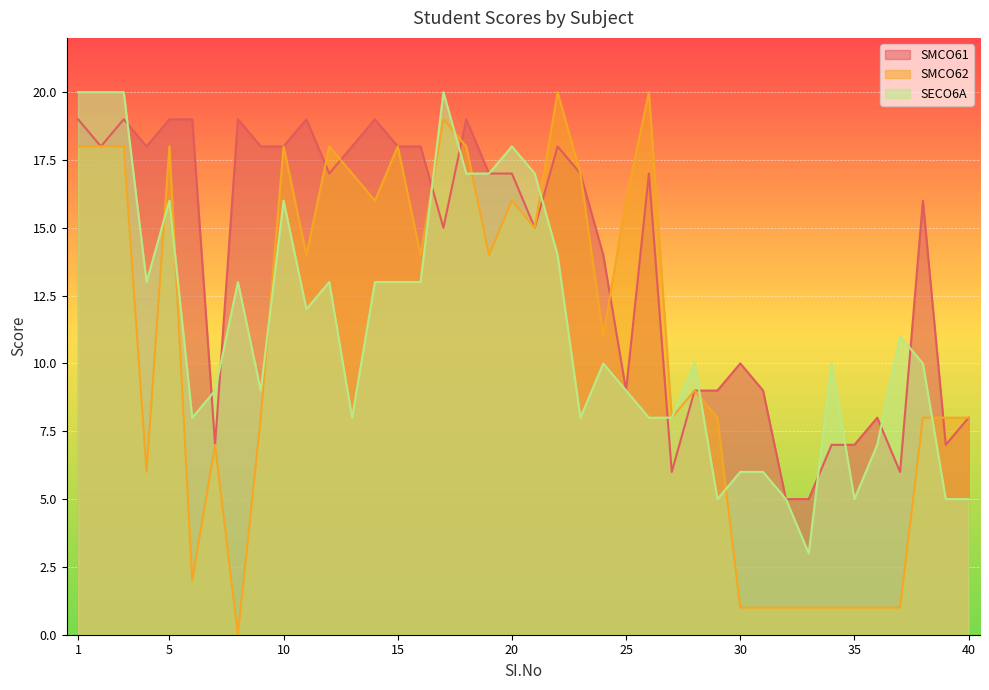

The value of SMCO61 at 4 is 18. True or false?

True